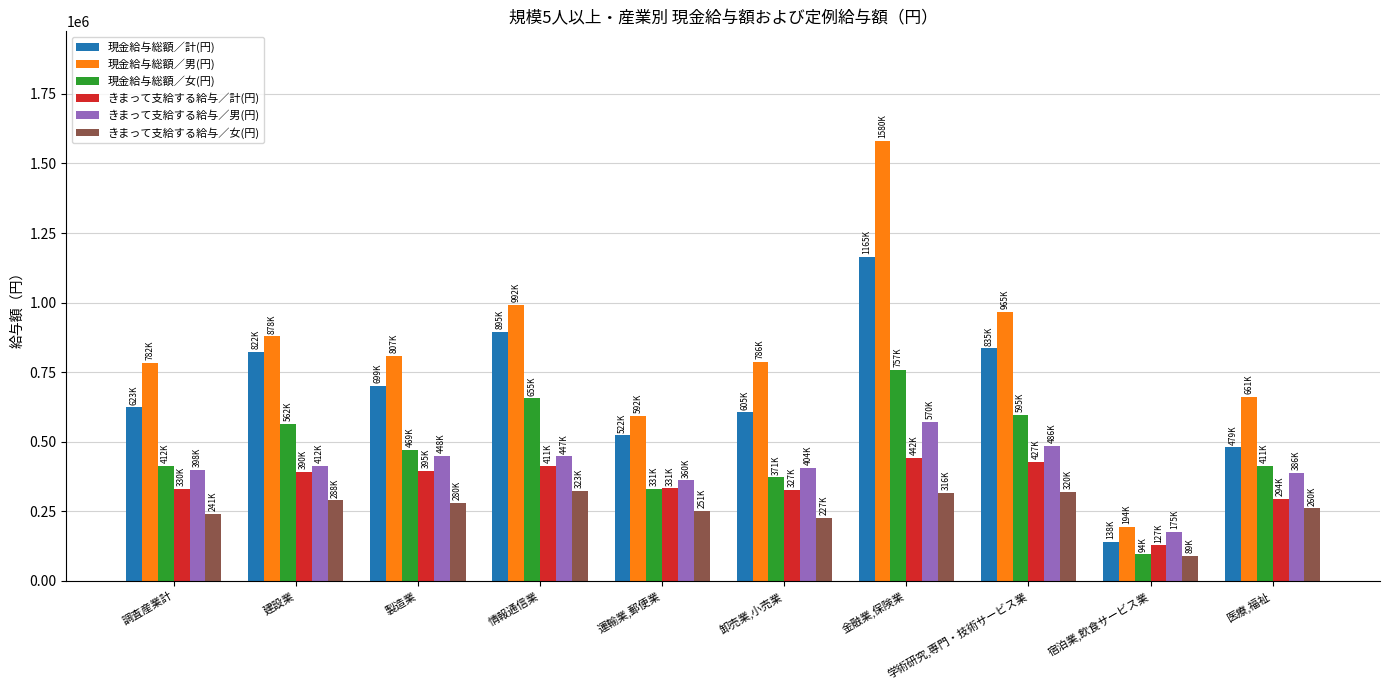

How many data points does each series have?

10